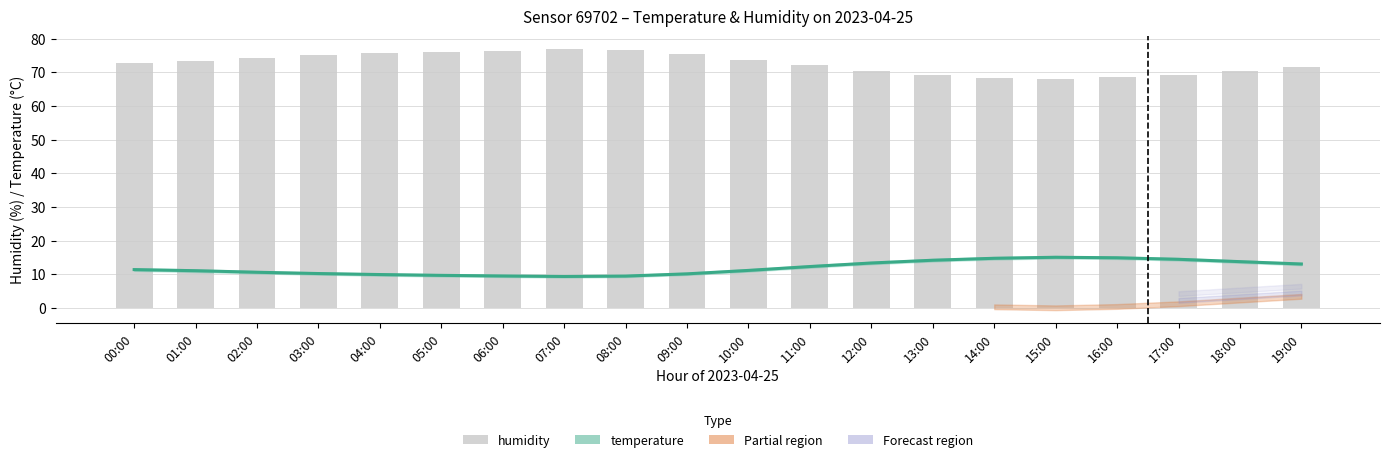

Is it true that humidity equals 69.2 at 13:00?

True